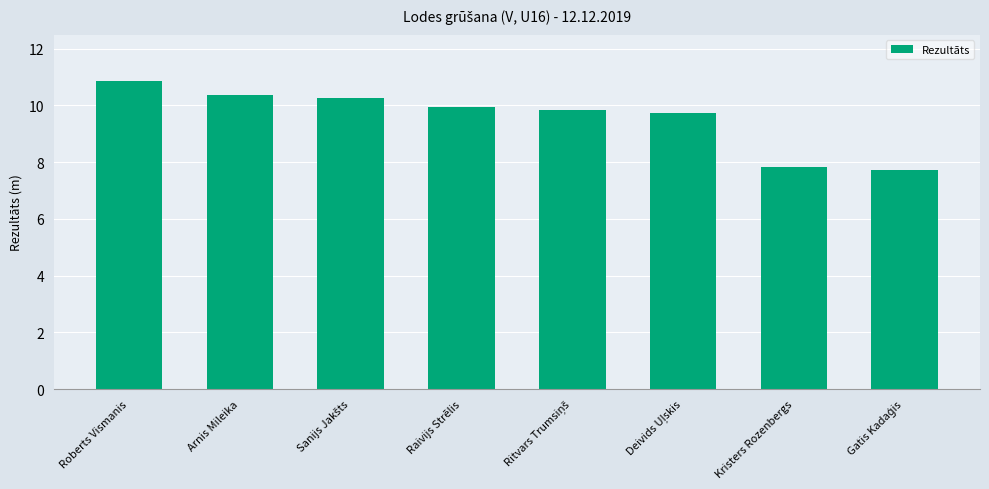

What is the average value?

9.6